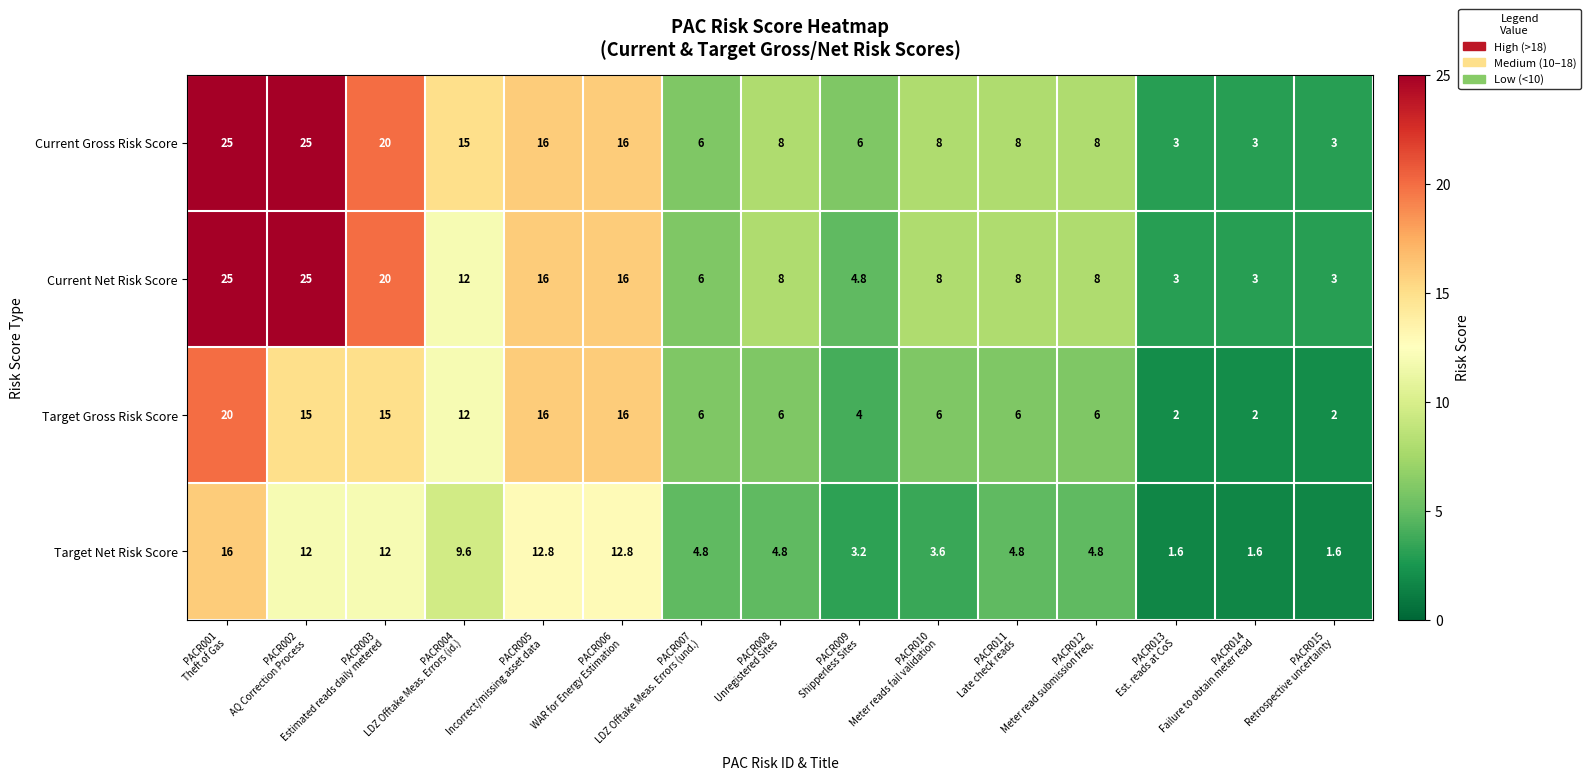

What is the maximum value for Current Net Risk Score?

25.0